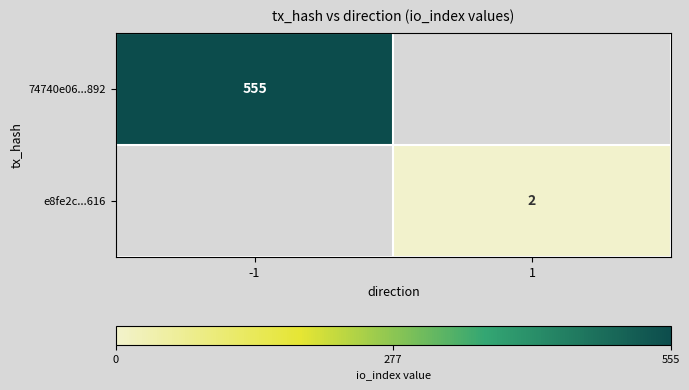

Is it true that 74740e06...892 equals 555 at -1?

True